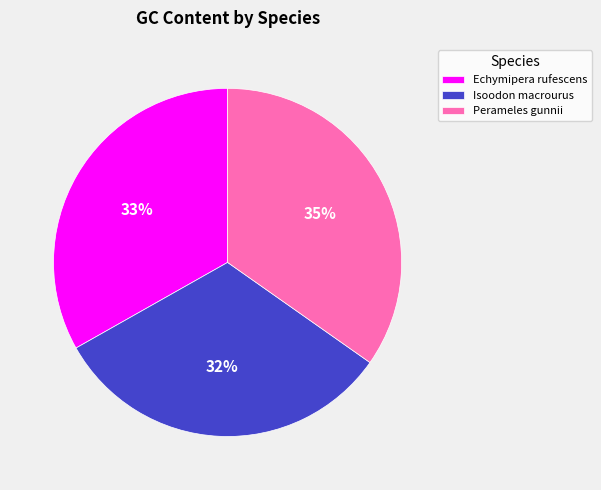

Which slice is the smallest?

Isoodon macrourus